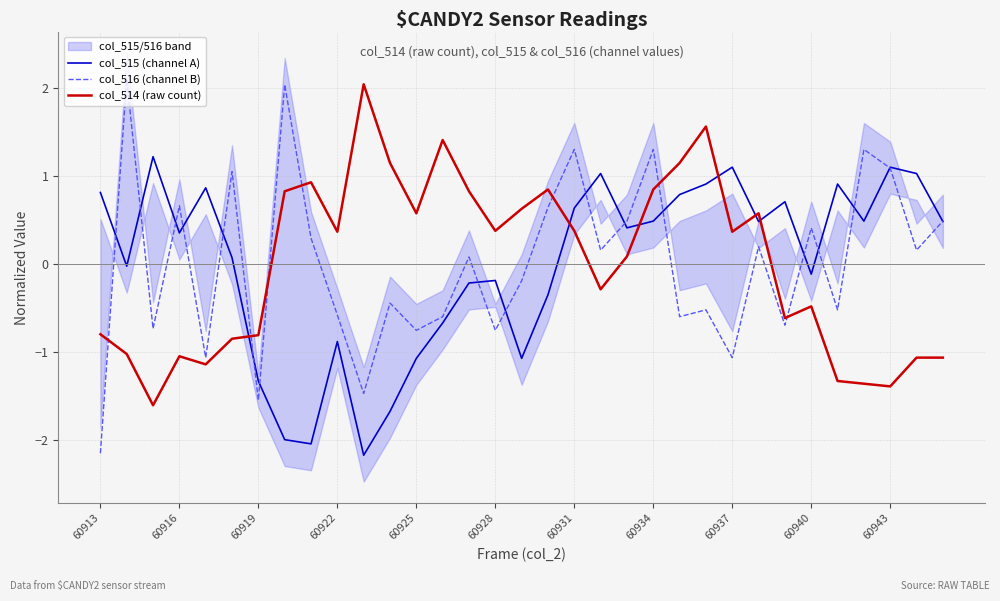

True or false: col_515 (channel A) has a value of 1.1 at 60937.

True